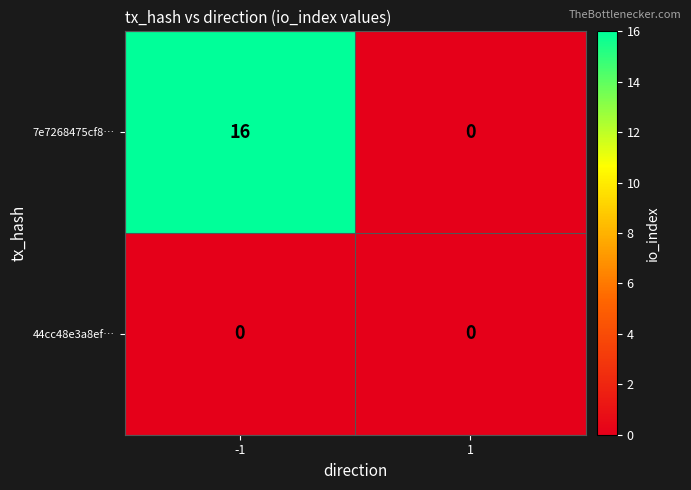

What is the total value across all series at -1?

16